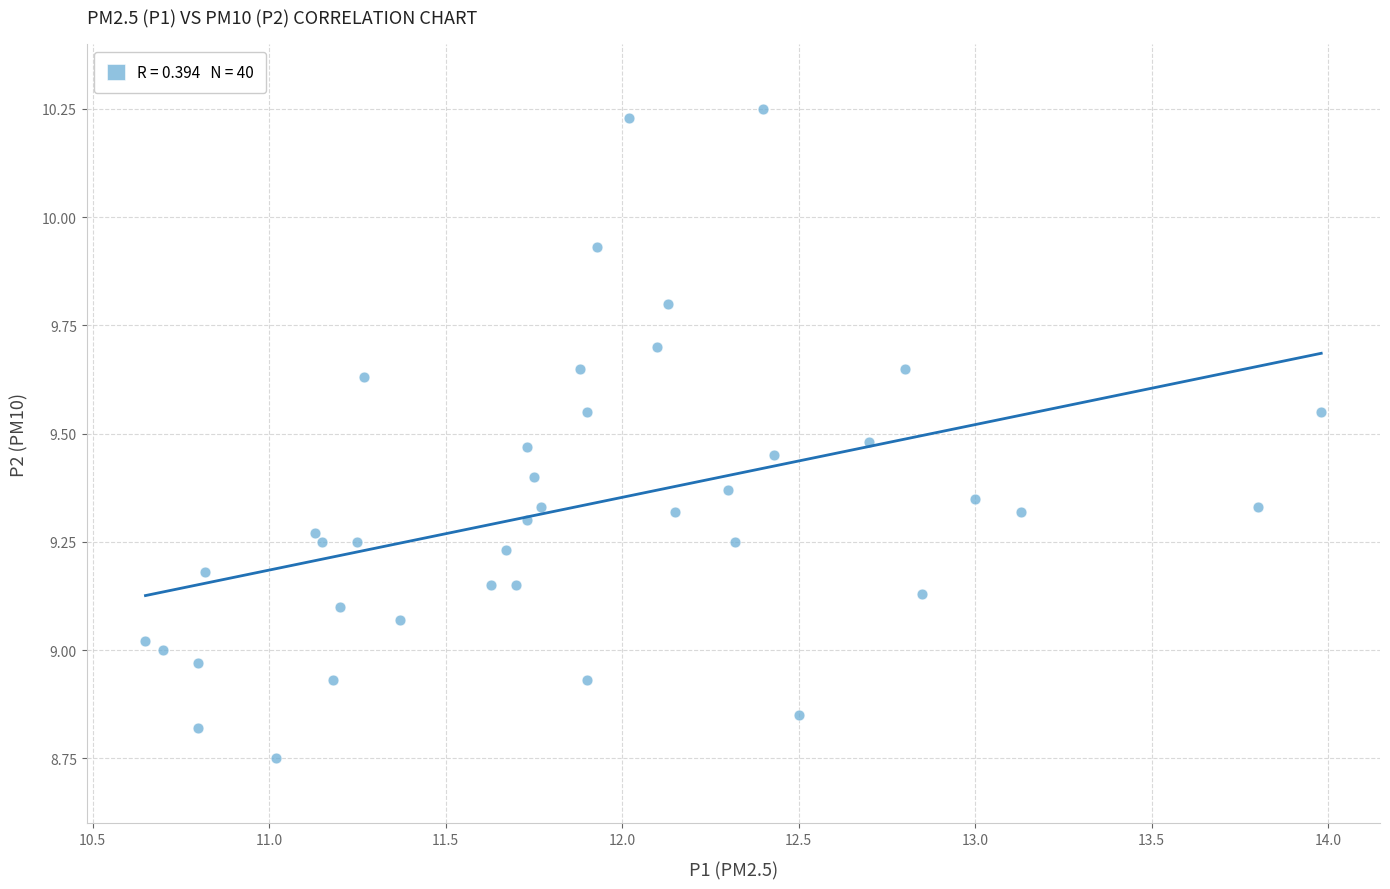

What is the range of X values (max minus min)?

3.3